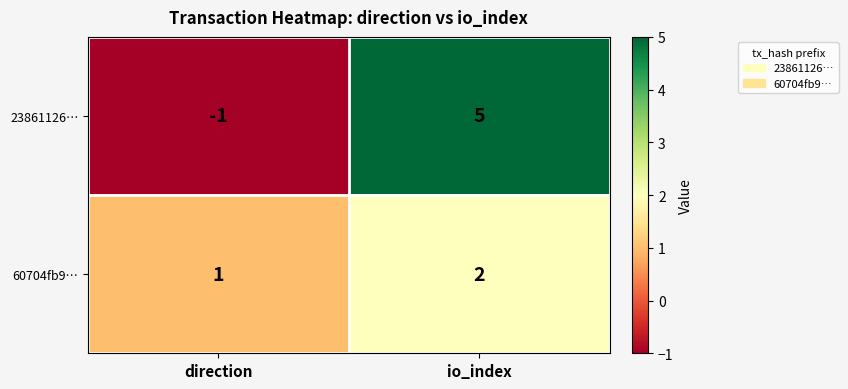

List the series in order of their peak value, highest first.

23861126…, 60704fb9…